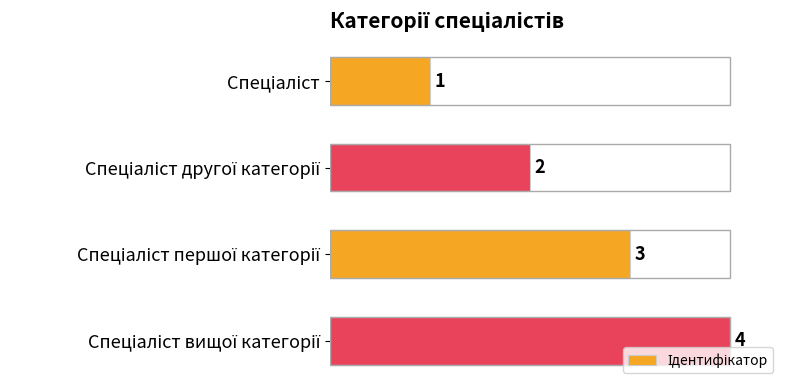

How many values are between 2 and 4?

3